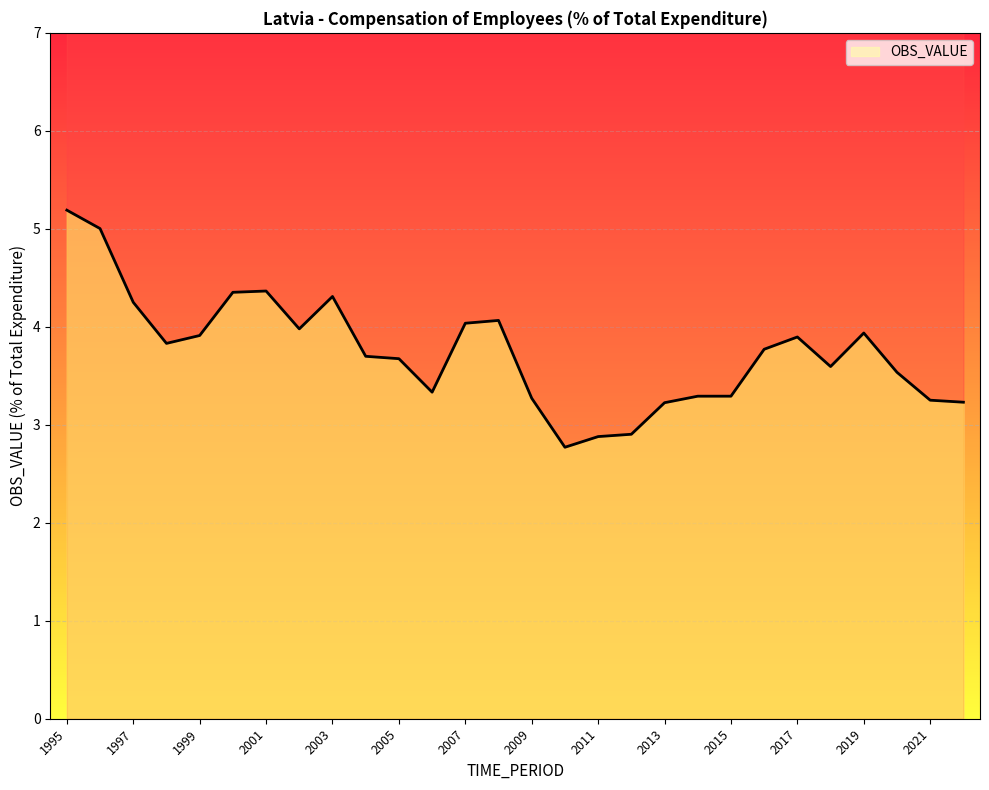

Where is the data nearest to the value 3?

2012